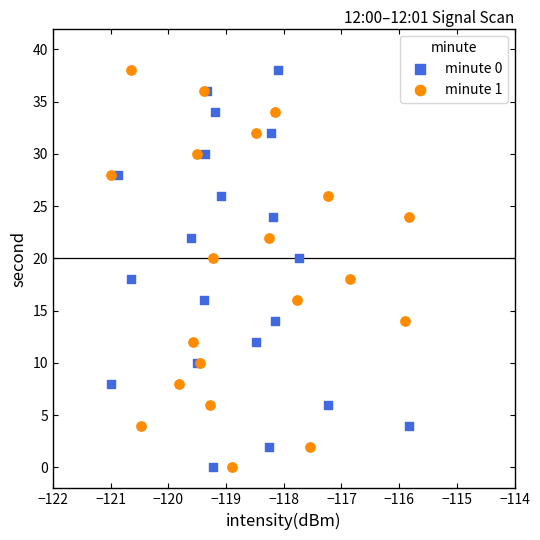

What are all the series names shown in the legend?

minute 0, minute 1